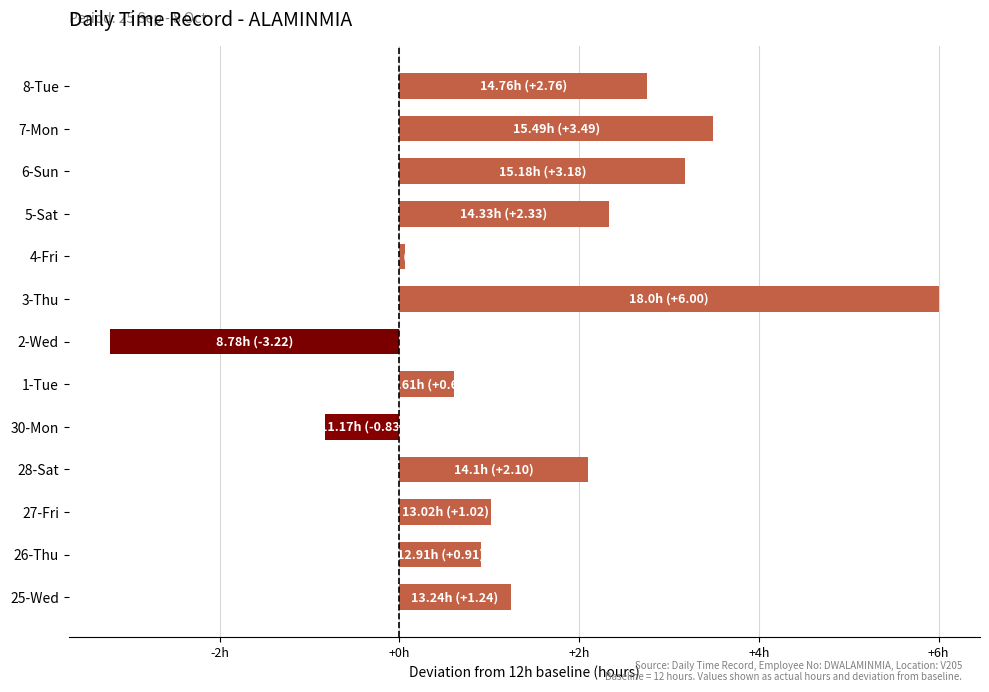

Rank the categories by value from highest to lowest.

3-Thu, 7-Mon, 6-Sun, 8-Tue, 5-Sat, 28-Sat, 25-Wed, 27-Fri, 26-Thu, 1-Tue, 4-Fri, 30-Mon, 2-Wed